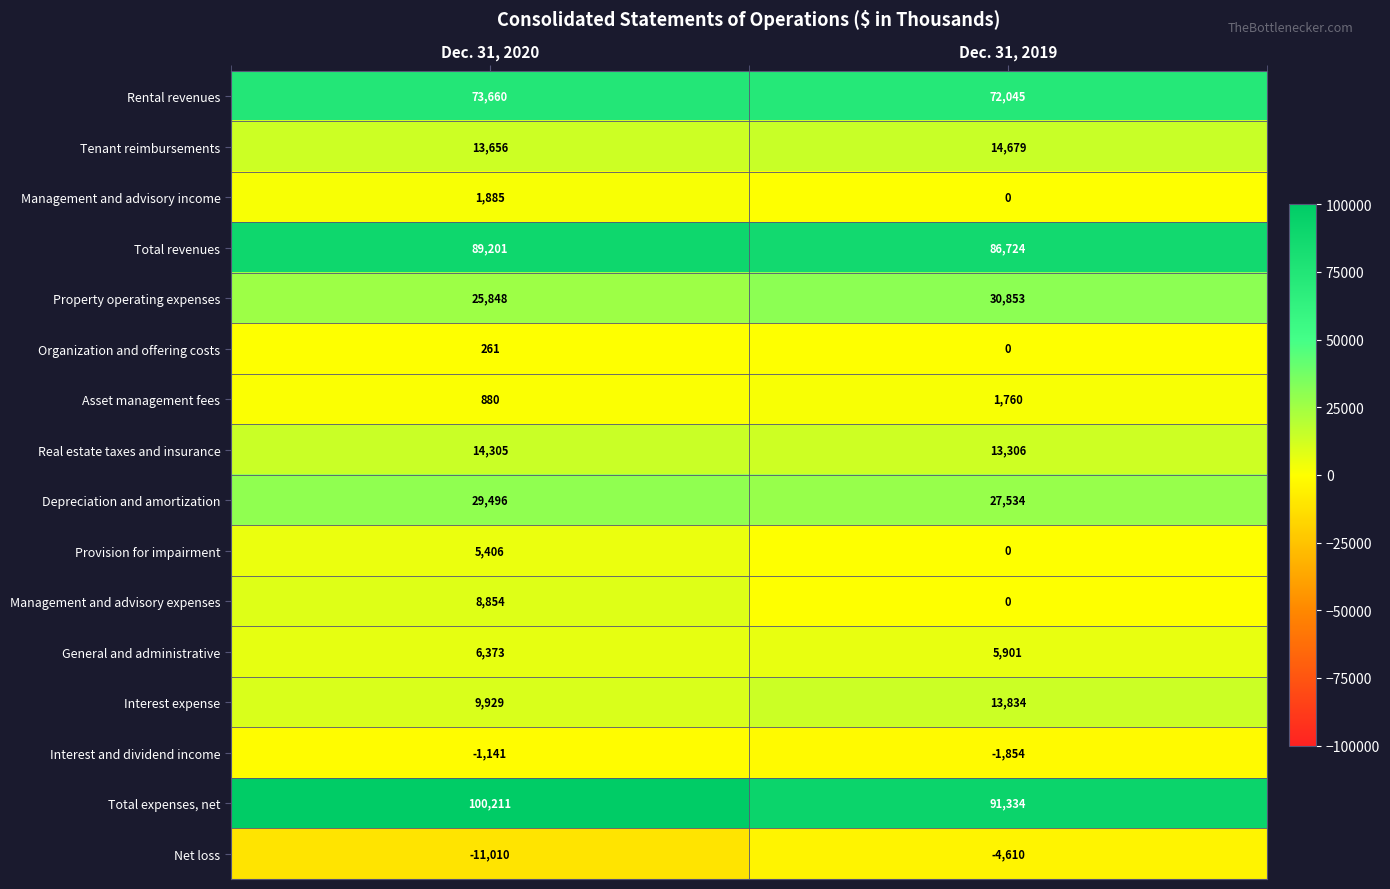

What is the difference between the highest and lowest values at Dec. 31, 2020?

111221